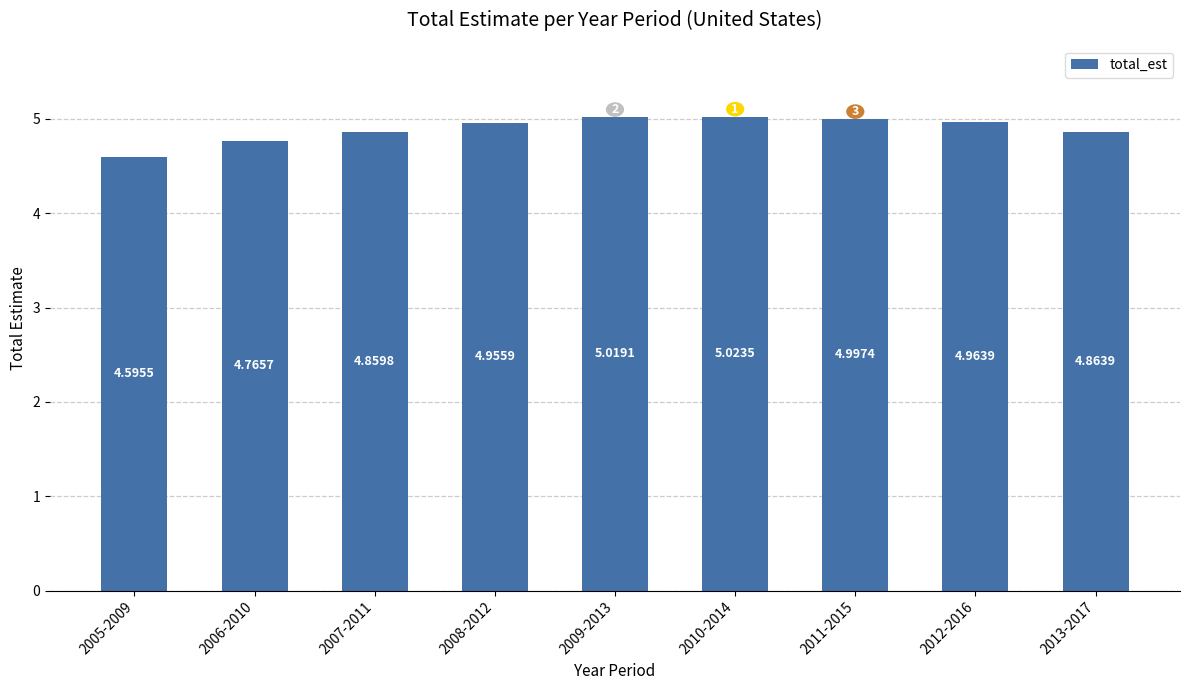

What is the ratio of the value at 2007-2011 to the value at 2006-2010?

1.0